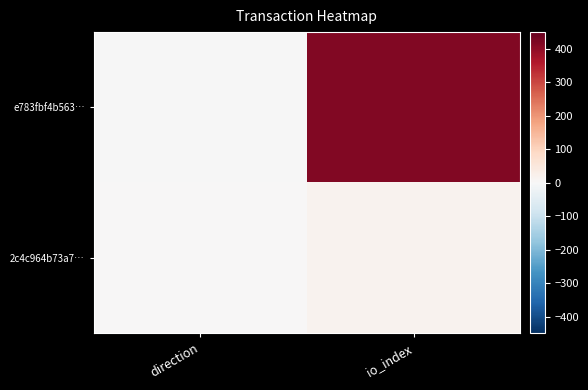

Between direction and io_index, which is larger?

io_index